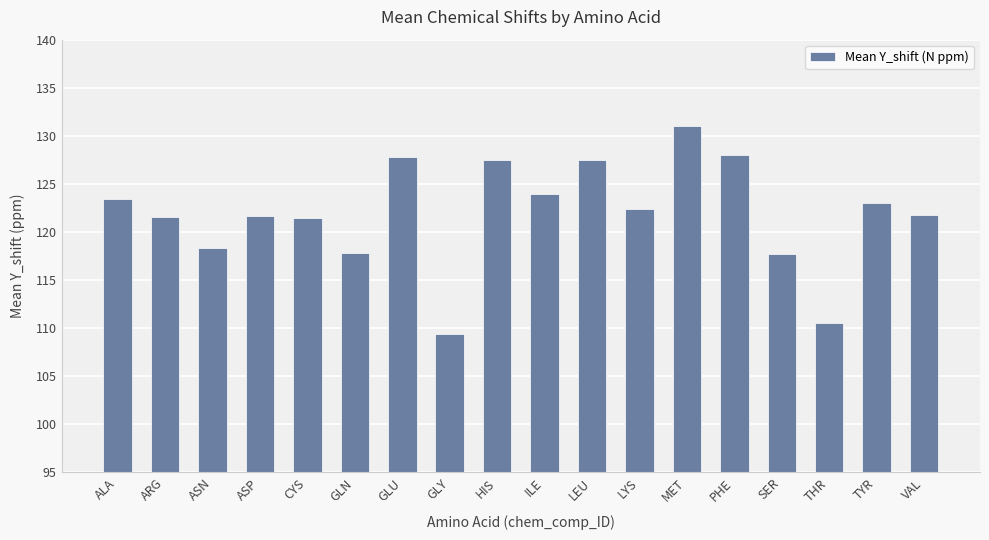

What is the difference between the second highest and second lowest values?

17.5